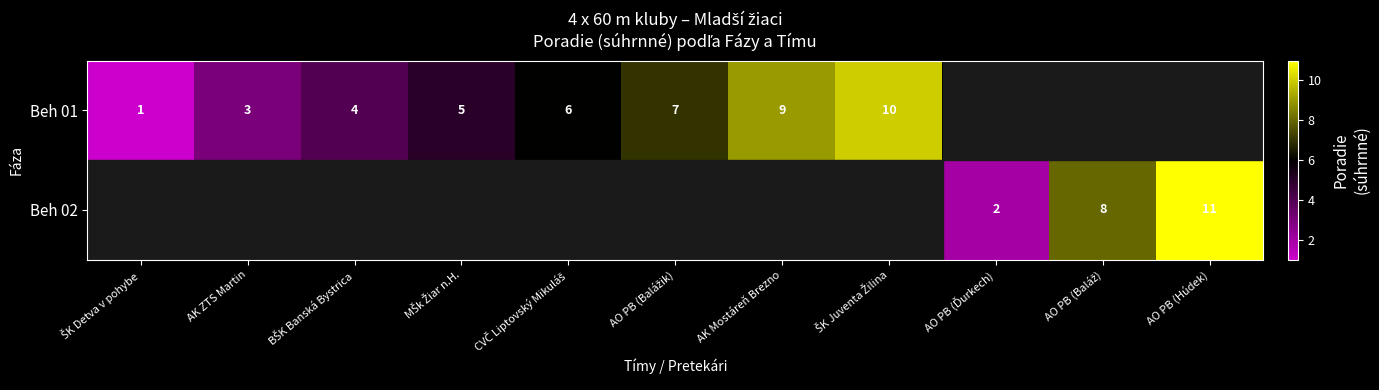

Is it true that Beh 02 equals 11 at AO PB (Húdek)?

True